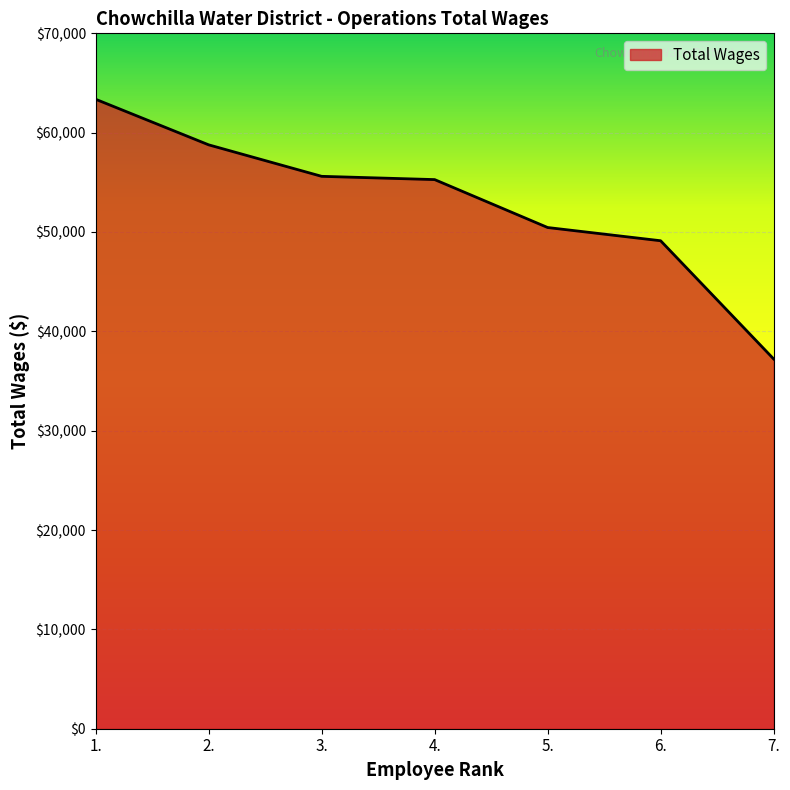

How many series are shown in this chart?

1